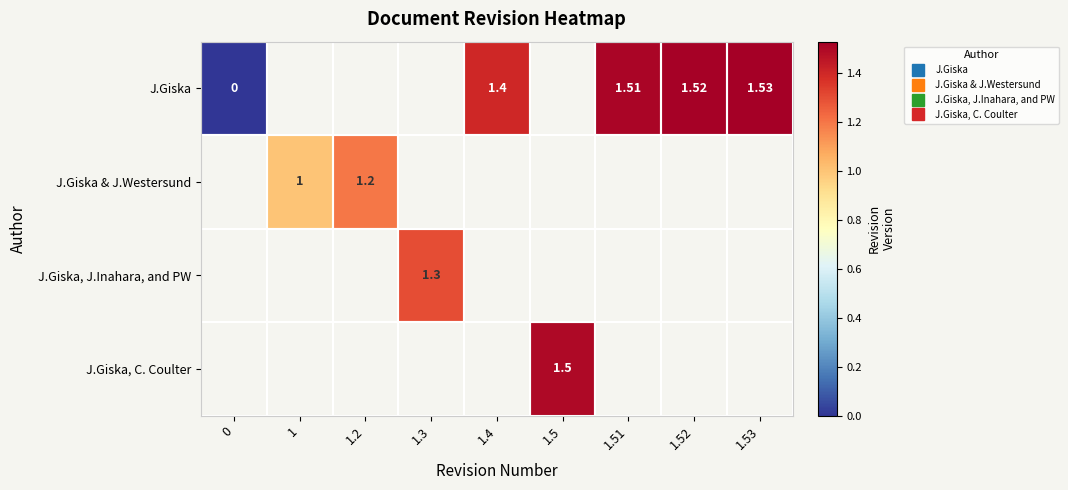

List the labels in order of J.Giska & J.Westersund value, smallest first.

0, 1, 1.2, 1.3, 1.4, 1.5, 1.51, 1.52, 1.53